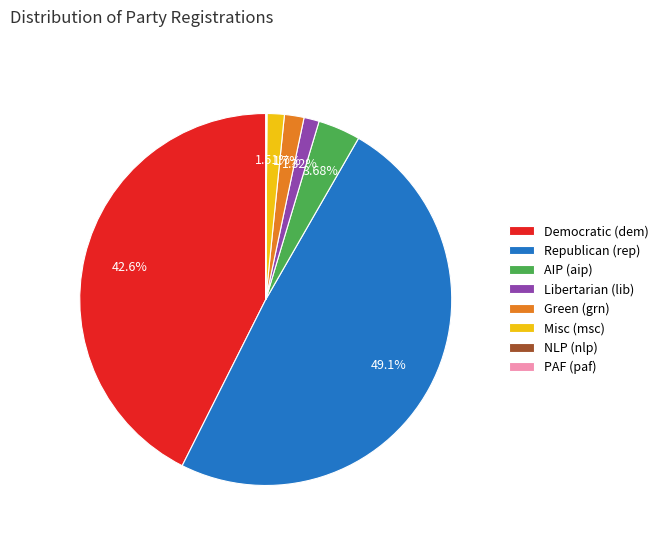

To the nearest percent, what is the difference between the largest and smallest slice percentages?

49%